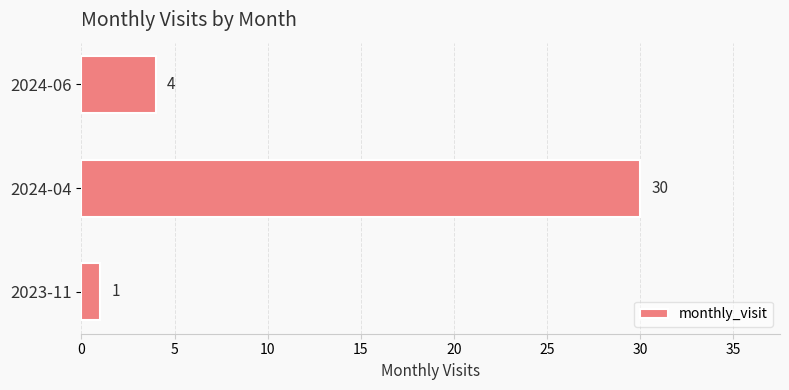

Where is the data nearest to the value 15?

2024-06